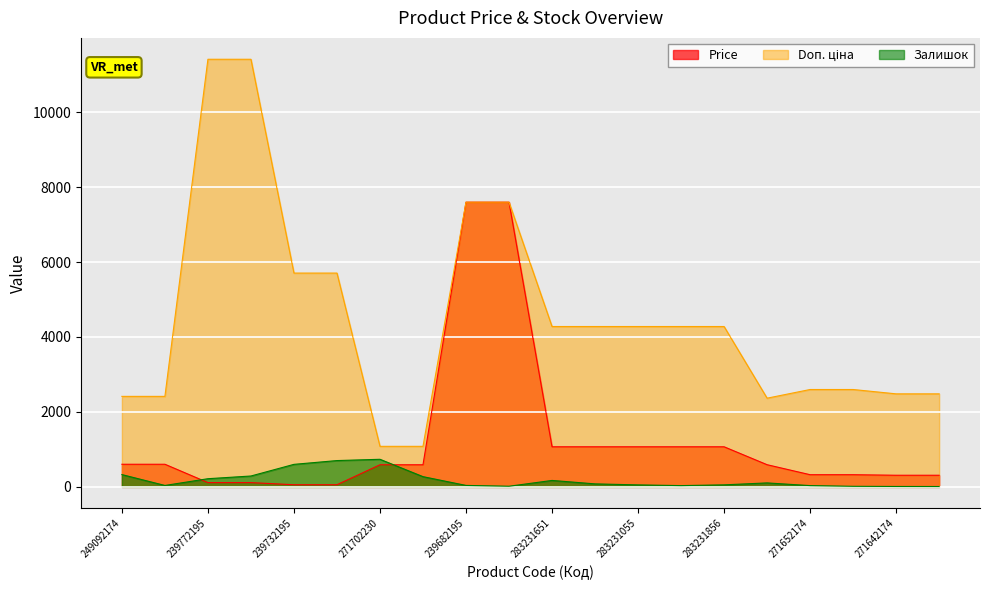

The value of Price at 283231055 is 1824.9. True or false?

False